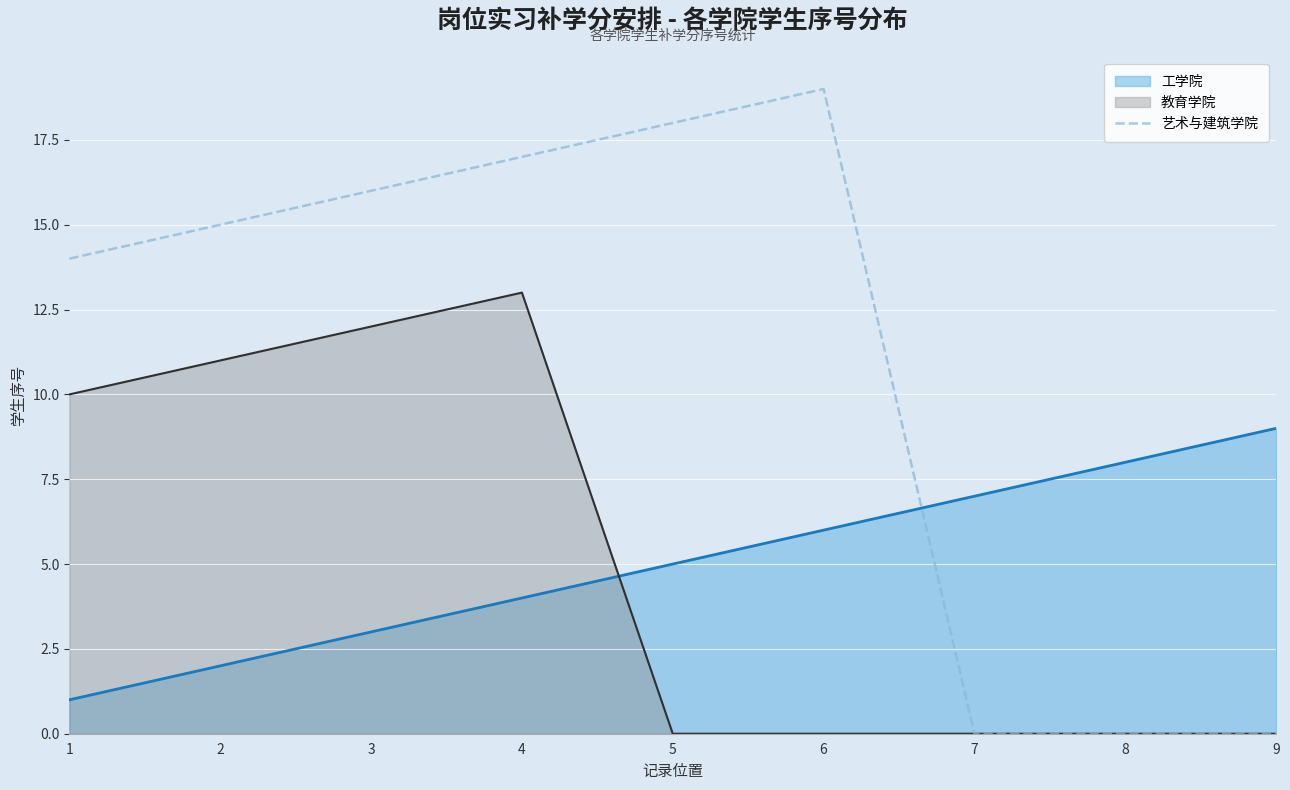

Rank the series by their maximum value, from lowest to highest.

工学院, 教育学院, 艺术与建筑学院